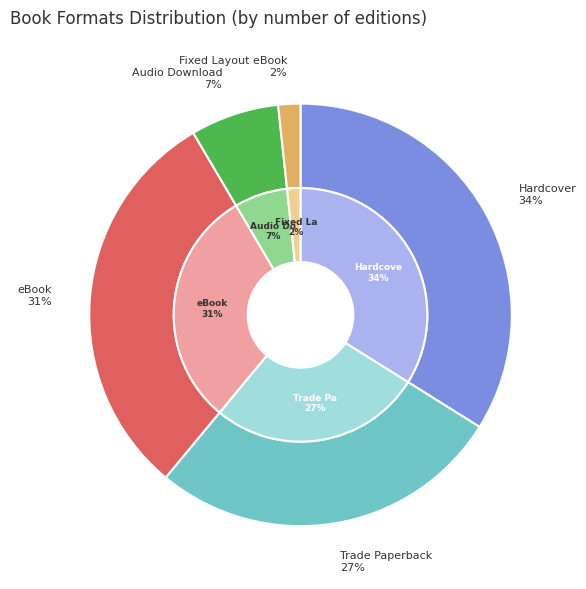

Which has a higher value, Hardcover or Fixed Layout eBook?

Hardcover